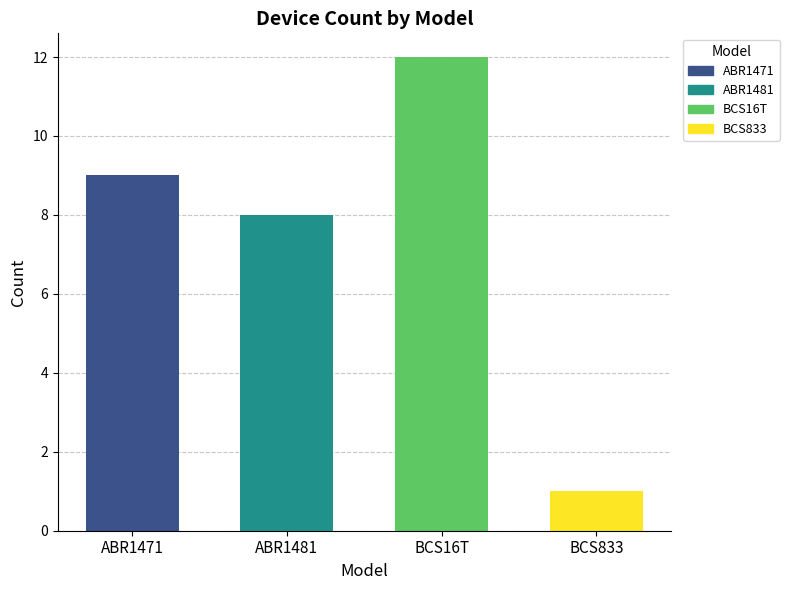

Count the number of data series in this chart.

1